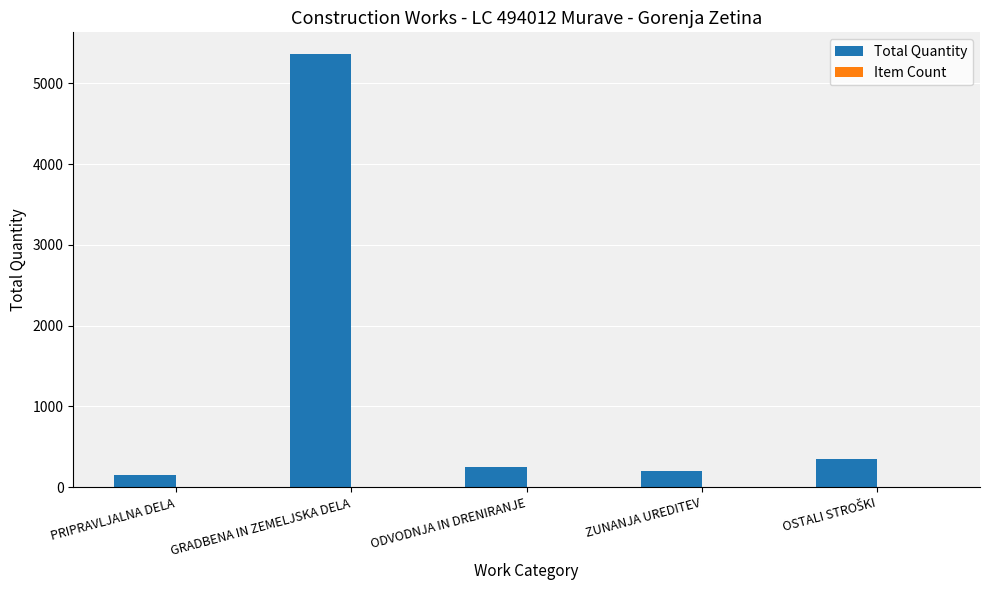

Which series has the largest total across all categories?

Total Quantity